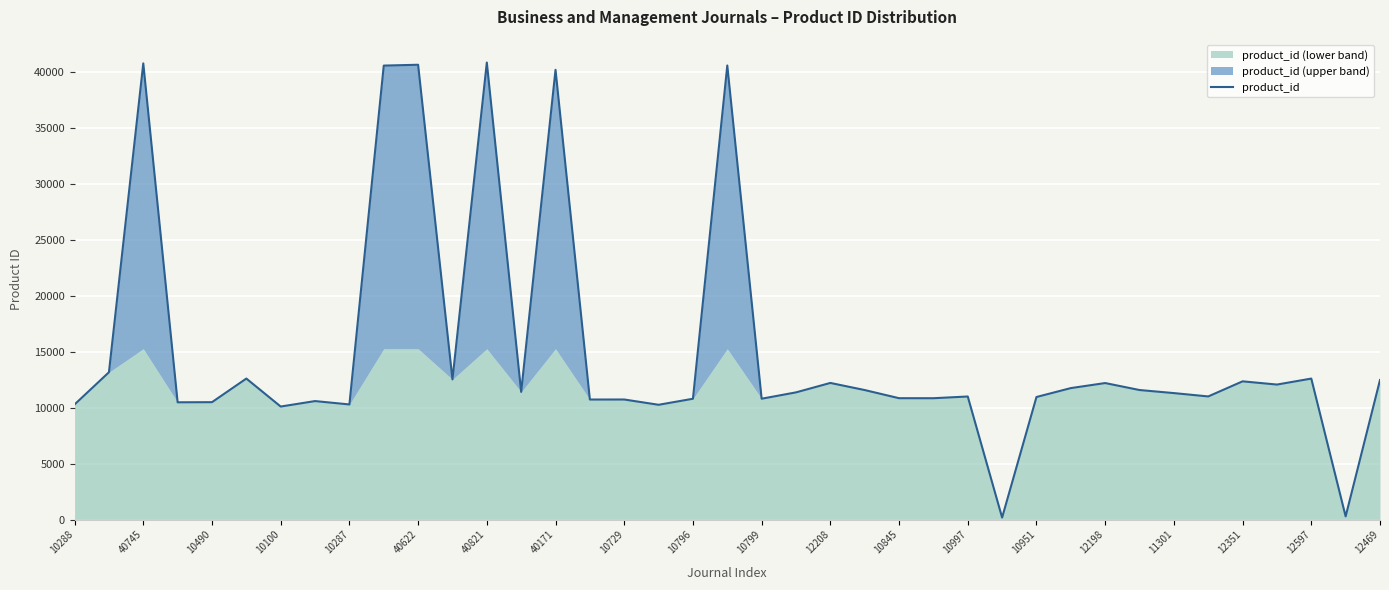

The value of product_id at 12198 is 12198. True or false?

True